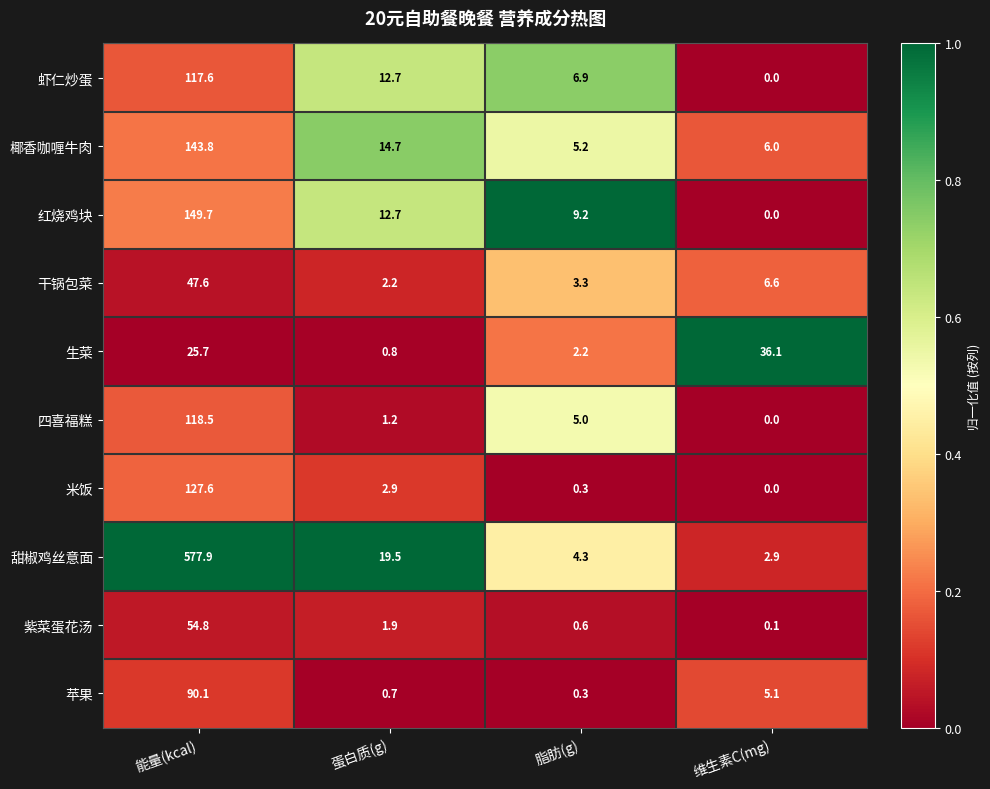

What is the difference between the maximum and minimum values in the 甜椒鸡丝意面 series?

575.0